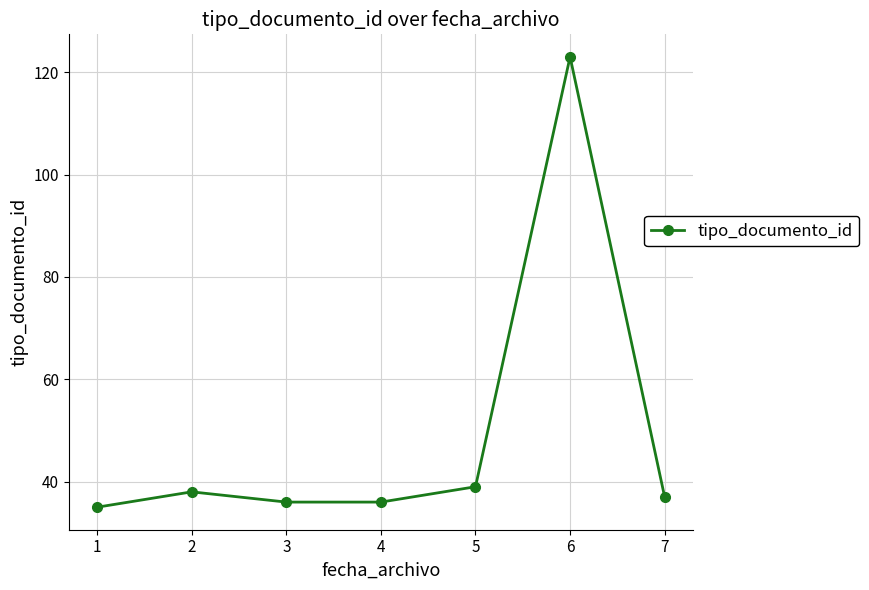

What is the change in value from 1 to 5?

+4